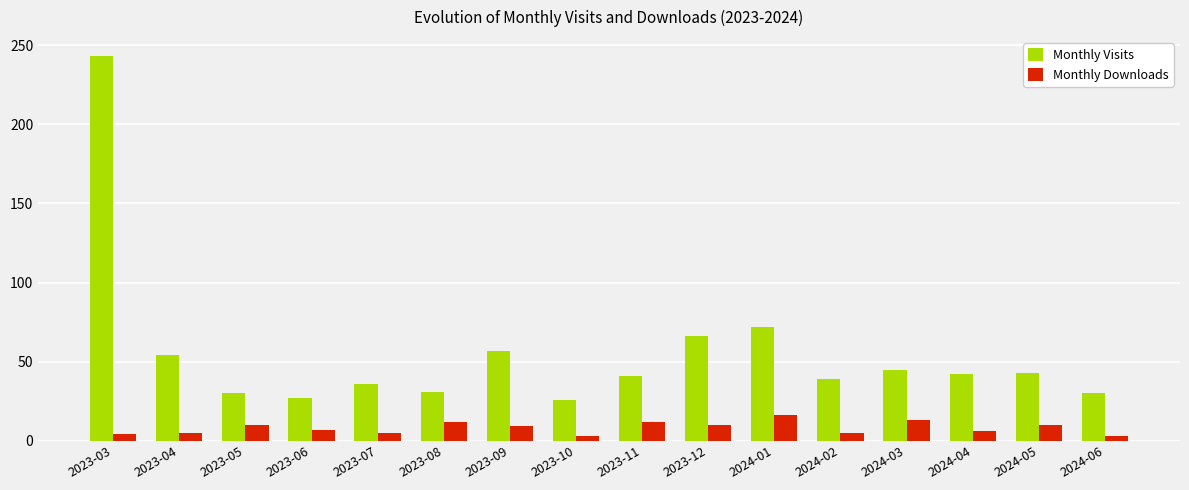

Between 2023-03 and 2024-04, which series saw the biggest shift?

Monthly Visits